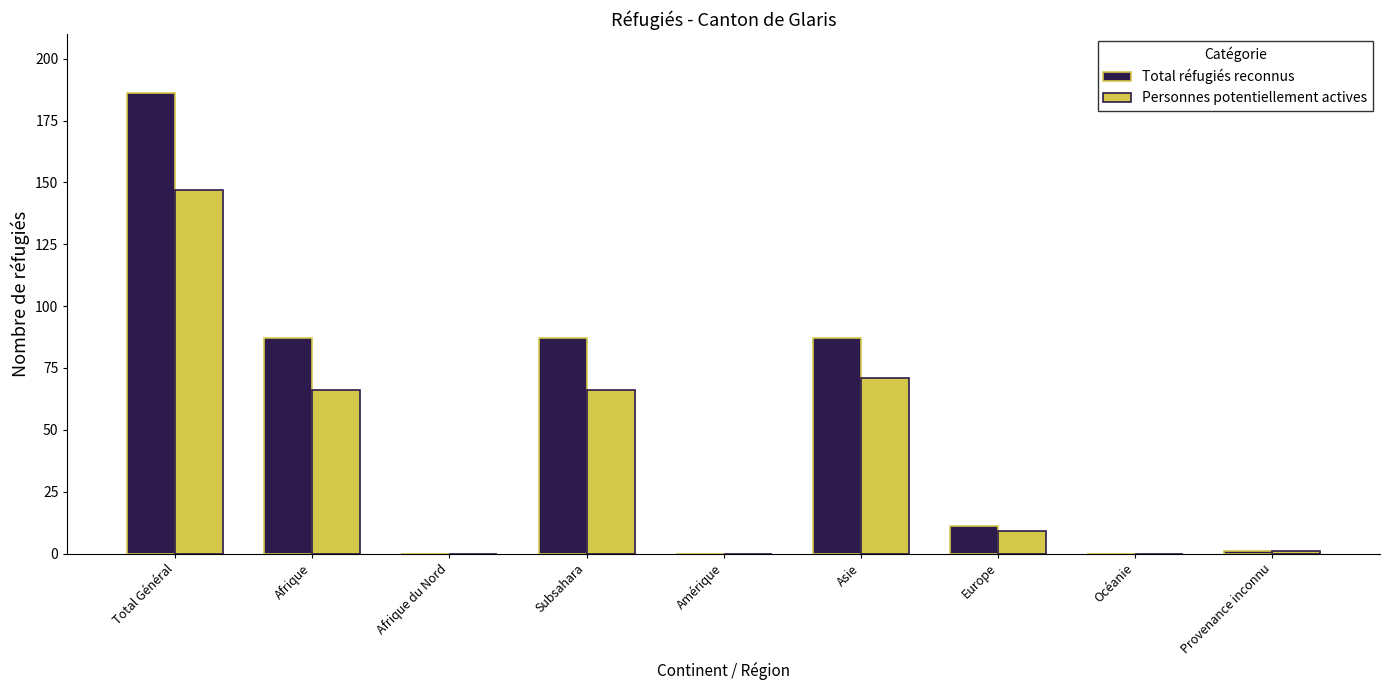

Reading left to right, extract all data points from this chart.

Total réfugiés reconnus: Total Général=186	Afrique=87	Afrique du Nord=0	Subsahara=87	Amérique=0	Asie=87	Europe=11	Océanie=0	Provenance inconnu=1
Personnes potentiellement actives: Total Général=147	Afrique=66	Afrique du Nord=0	Subsahara=66	Amérique=0	Asie=71	Europe=9	Océanie=0	Provenance inconnu=1